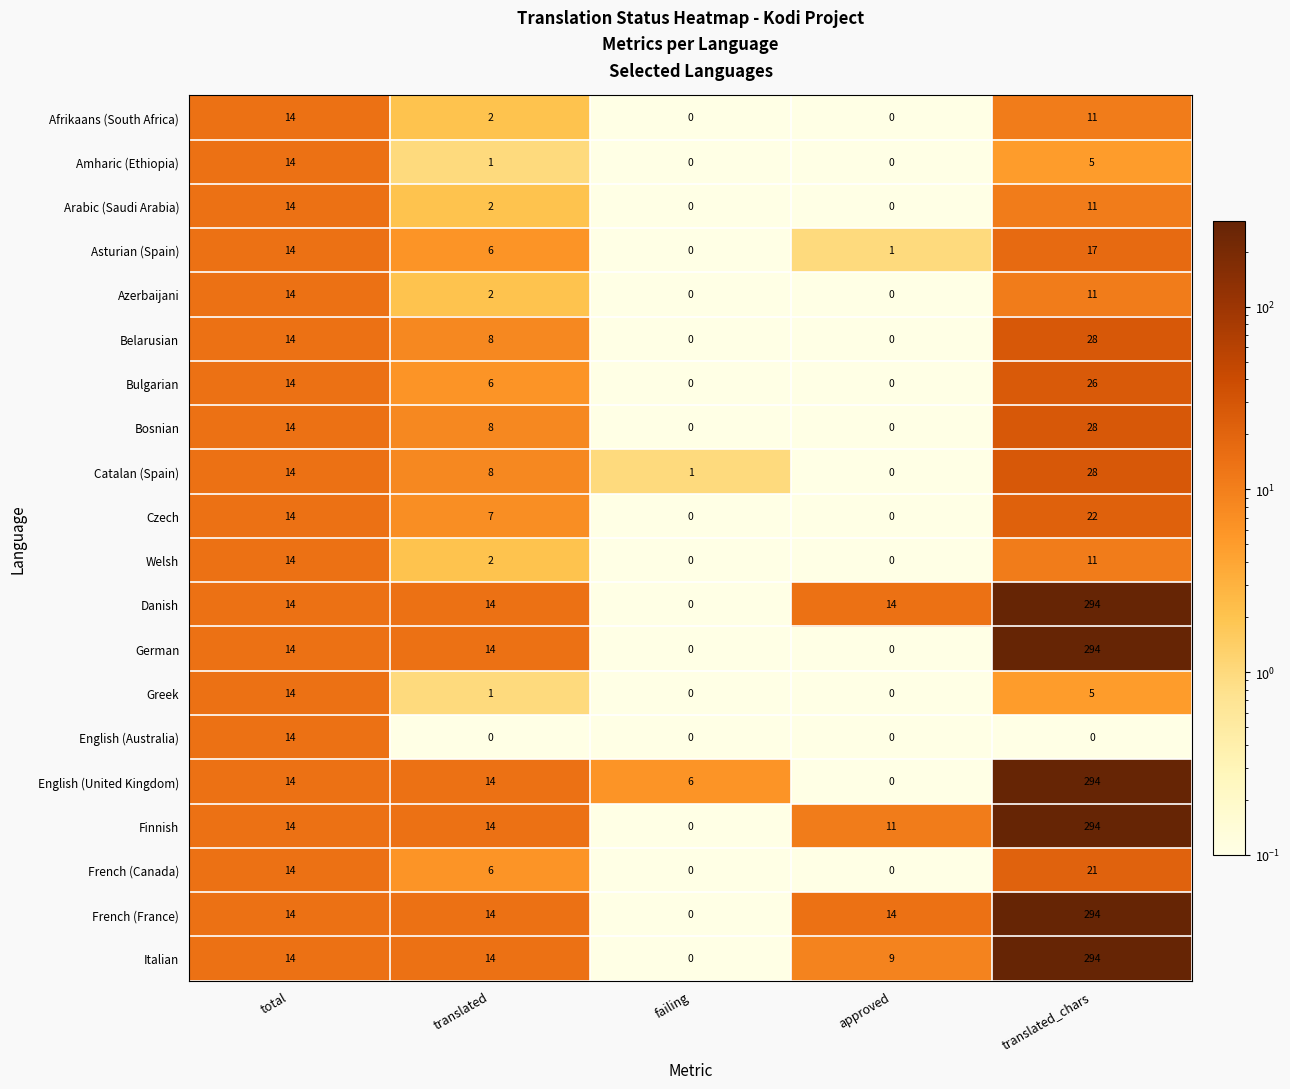

Which label corresponds to the largest value in the chart?

translated_chars